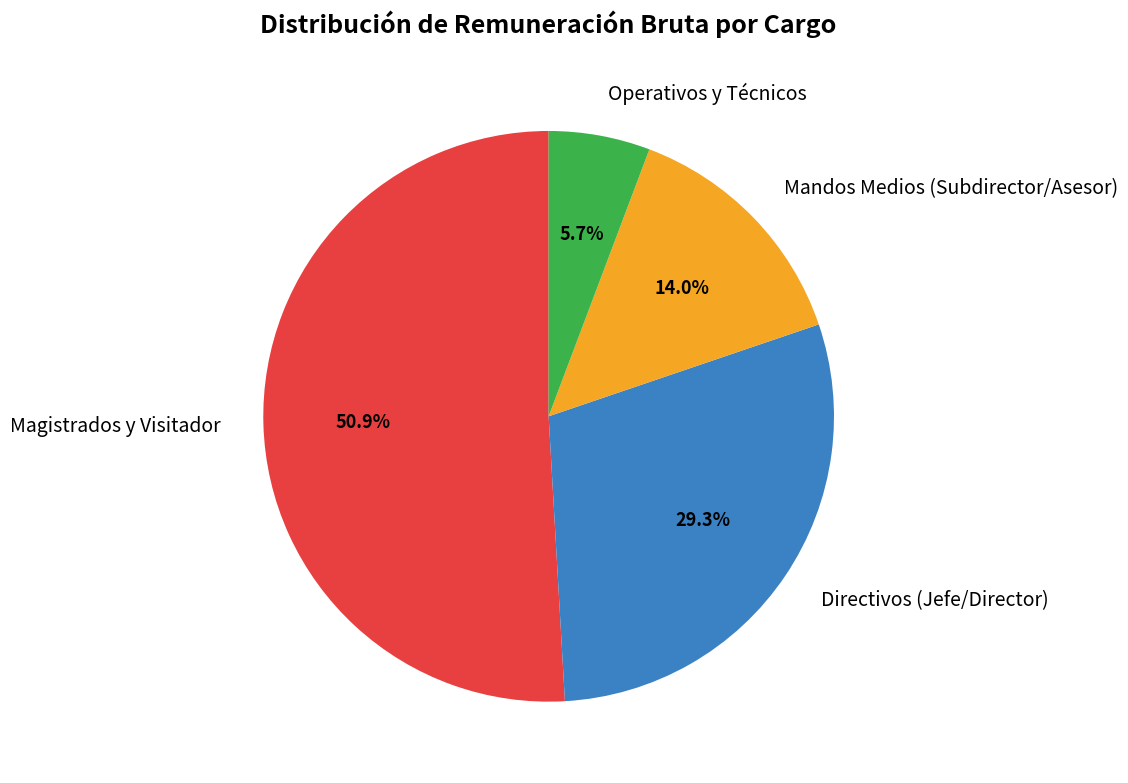

What is the largest slice in the pie chart?

Magistrados y Visitador